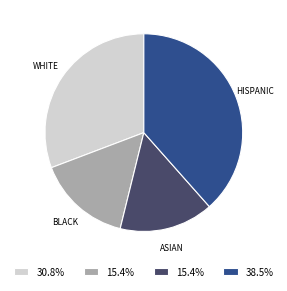

Is there any slice that represents more than half of the pie?

No